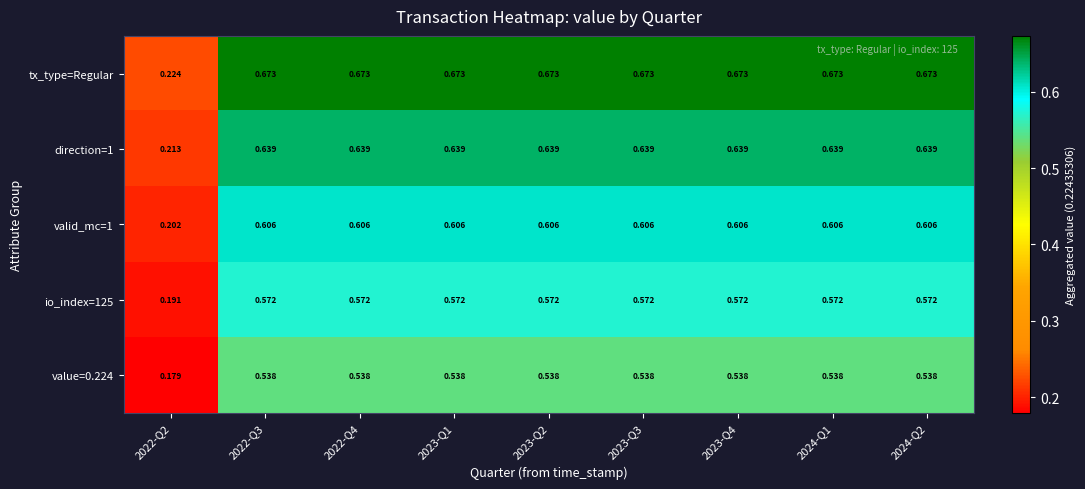

Which series has the largest total across all categories?

tx_type=Regular